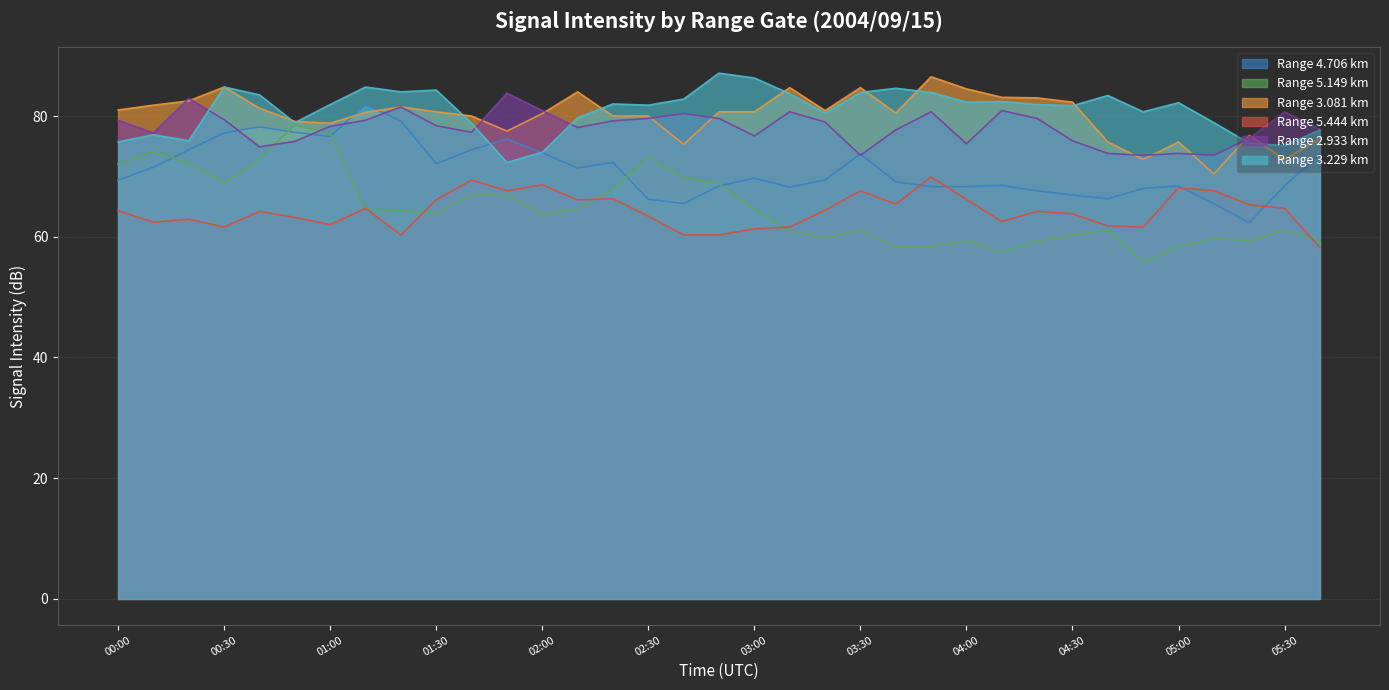

Which category has the highest value in the 4.706 series?

01:10